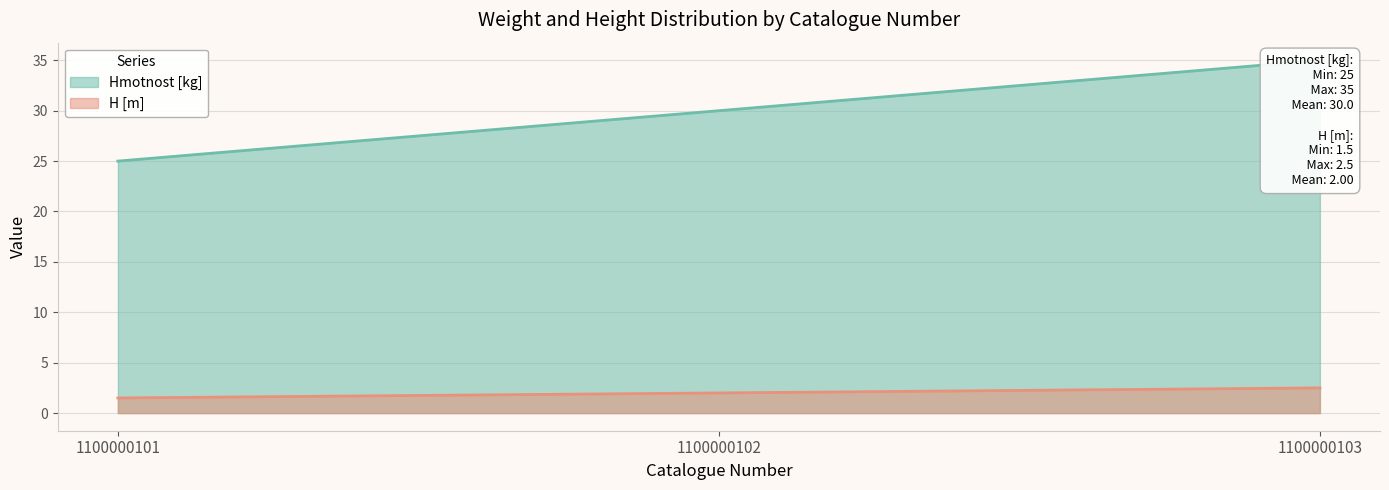

What is the difference between the highest and lowest values at 1100000103?

32.5